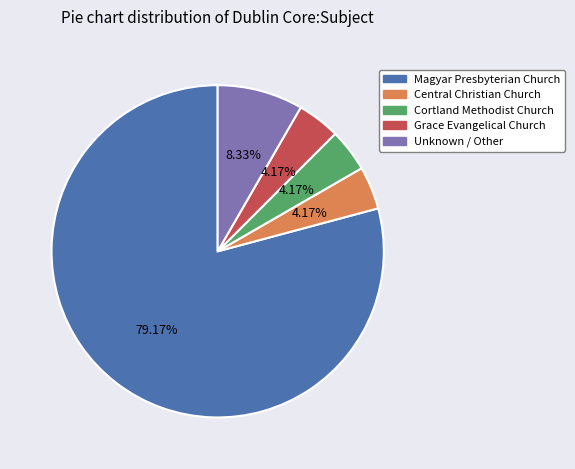

Does any single category account for the majority?

Yes